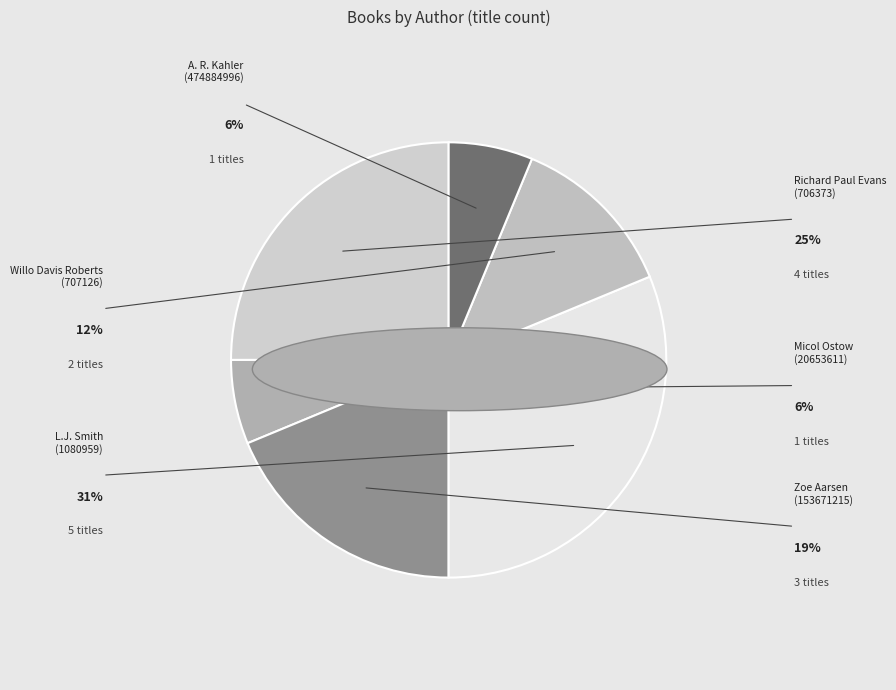

Count the number of slices in the pie.

6